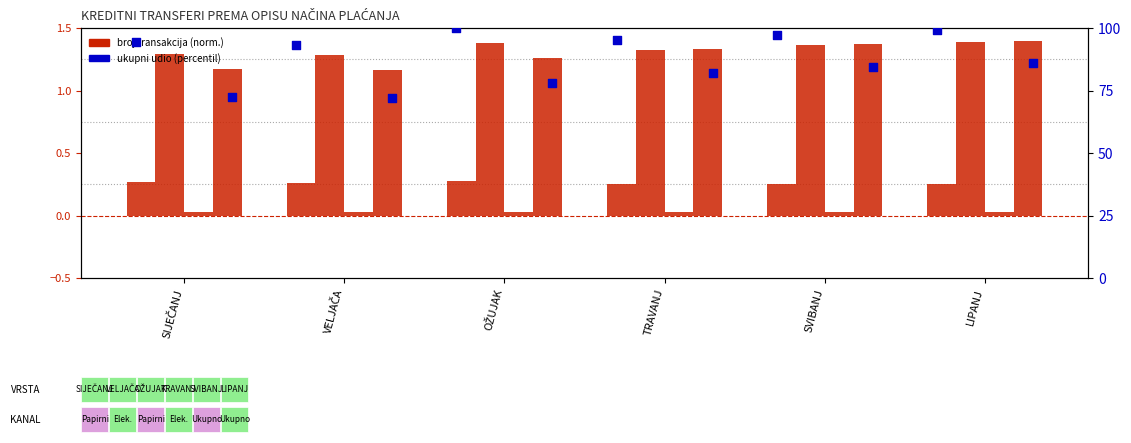

Which series has the largest Y range (max minus min)?

NEPOTROŠAČ - Ukupno (percentil)